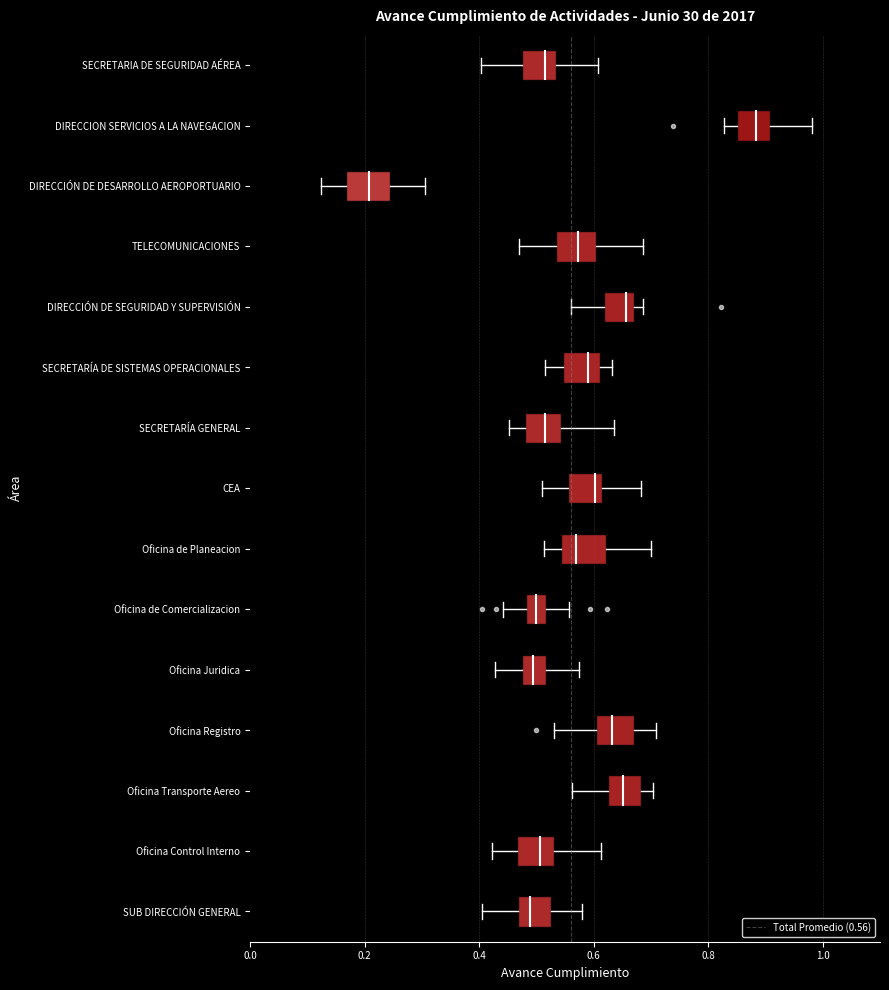

Reading bottom to top, read every box against the x-axis: the position of its median line, the range the box covers, and the ends of its whiskers. The values are not printed on the chart, so give them approximately, as read against the axis.

SUB DIRECCIÓN GENERAL: median 0.48, box 0.46 to 0.52, whiskers 0.40 to 0.58
Oficina Control Interno: median 0.50, box 0.46 to 0.52, whiskers 0.42 to 0.62
Oficina Transporte Aereo: median 0.66, box 0.62 to 0.68, whiskers 0.56 to 0.70
Oficina Registro: median 0.64, box 0.60 to 0.68, whiskers 0.54 to 0.70
Oficina Juridica: median 0.50, box 0.48 to 0.52, whiskers 0.42 to 0.58
Oficina de Comercializacion: median 0.50, box 0.48 to 0.52, whiskers 0.44 to 0.56
Oficina de Planeacion: median 0.56, box 0.54 to 0.62, whiskers 0.52 to 0.70
CEA: median 0.60, box 0.56 to 0.62, whiskers 0.50 to 0.68
SECRETARÍA GENERAL: median 0.52, box 0.48 to 0.54, whiskers 0.46 to 0.64
SECRETARÍA DE SISTEMAS OPERACIONALES: median 0.58, box 0.54 to 0.62, whiskers 0.52 to 0.64
DIRECCIÓN DE SEGURIDAD Y SUPERVISIÓN: median 0.66, box 0.62 to 0.68, whiskers 0.56 to 0.68 (just right of the box's right edge)
TELECOMUNICACIONES: median 0.58, box 0.54 to 0.60, whiskers 0.46 to 0.68
DIRECCIÓN DE DESARROLLO AEROPORTUARIO: median 0.20, box 0.16 to 0.24, whiskers 0.12 to 0.30
DIRECCION SERVICIOS A LA NAVEGACION: median 0.88, box 0.86 to 0.90, whiskers 0.82 to 0.98
SECRETARIA DE SEGURIDAD AÉREA: median 0.52, box 0.48 to 0.54, whiskers 0.40 to 0.60